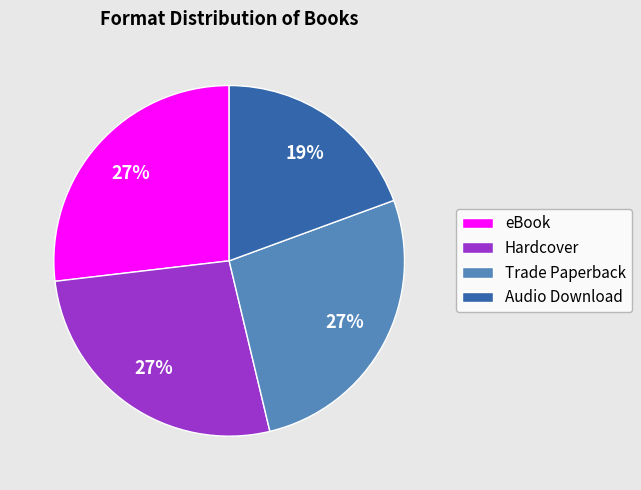

What is the ratio of the value at Audio Download to the value at Trade Paperback?

0.7